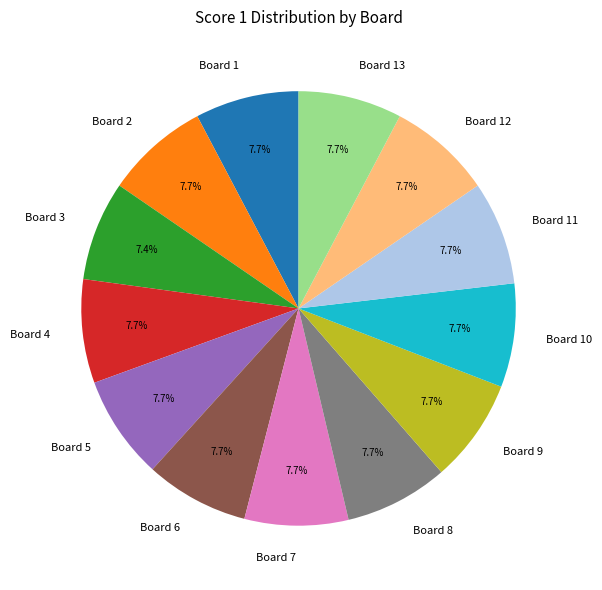

What is the total percentage of Board 8 and Board 2?

15.4%